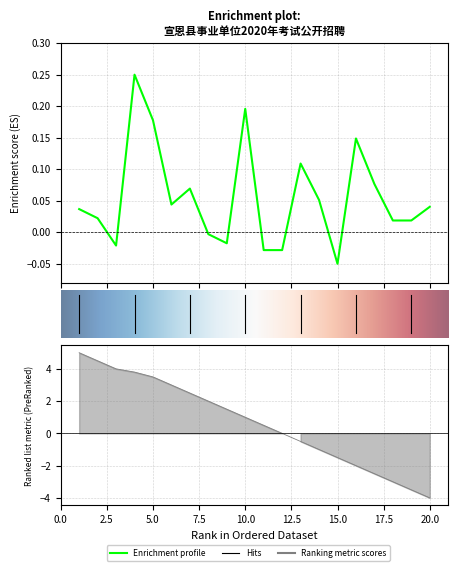

Does the chart have visible grid lines?

Yes